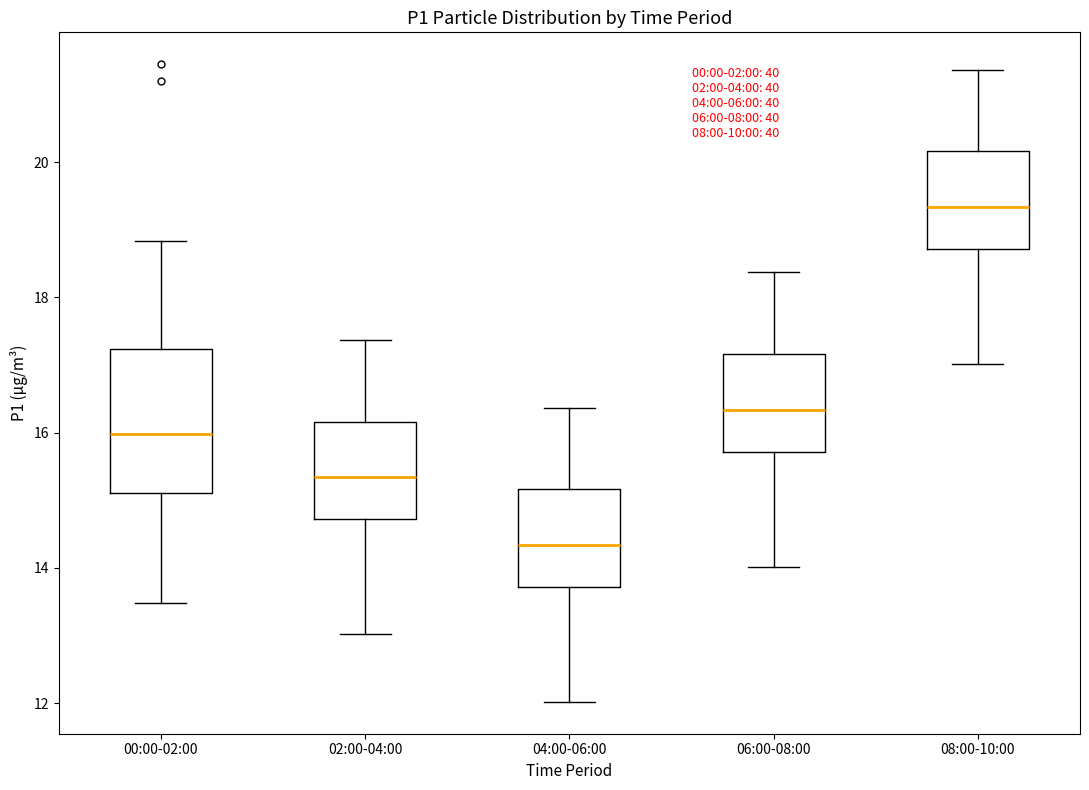

Where is the lower edge of the box for 00:00-02:00 on the y-axis? The values are not printed on the chart, so give them approximately, as read against the axis.

15.2